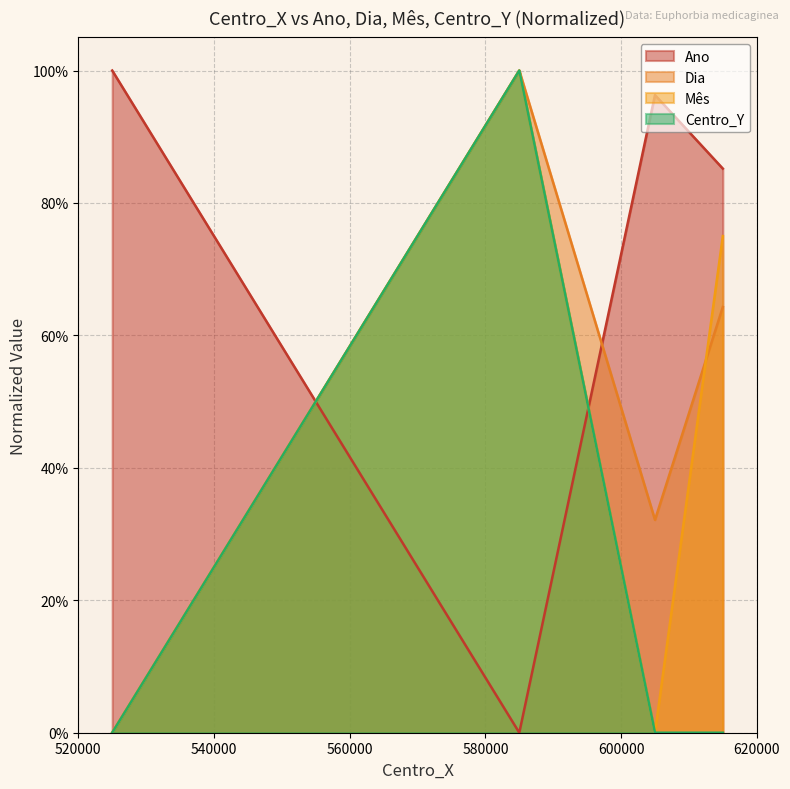

Which series changed the most between 525000 and 615000?

Mês